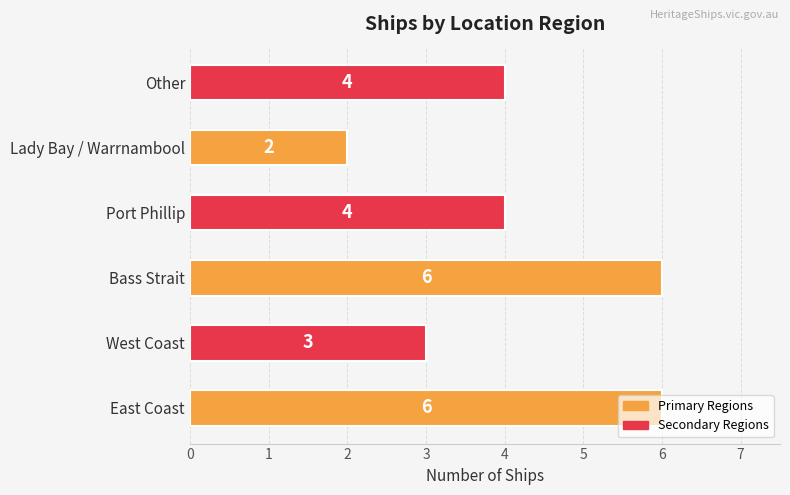

How many data points are less than 4?

2